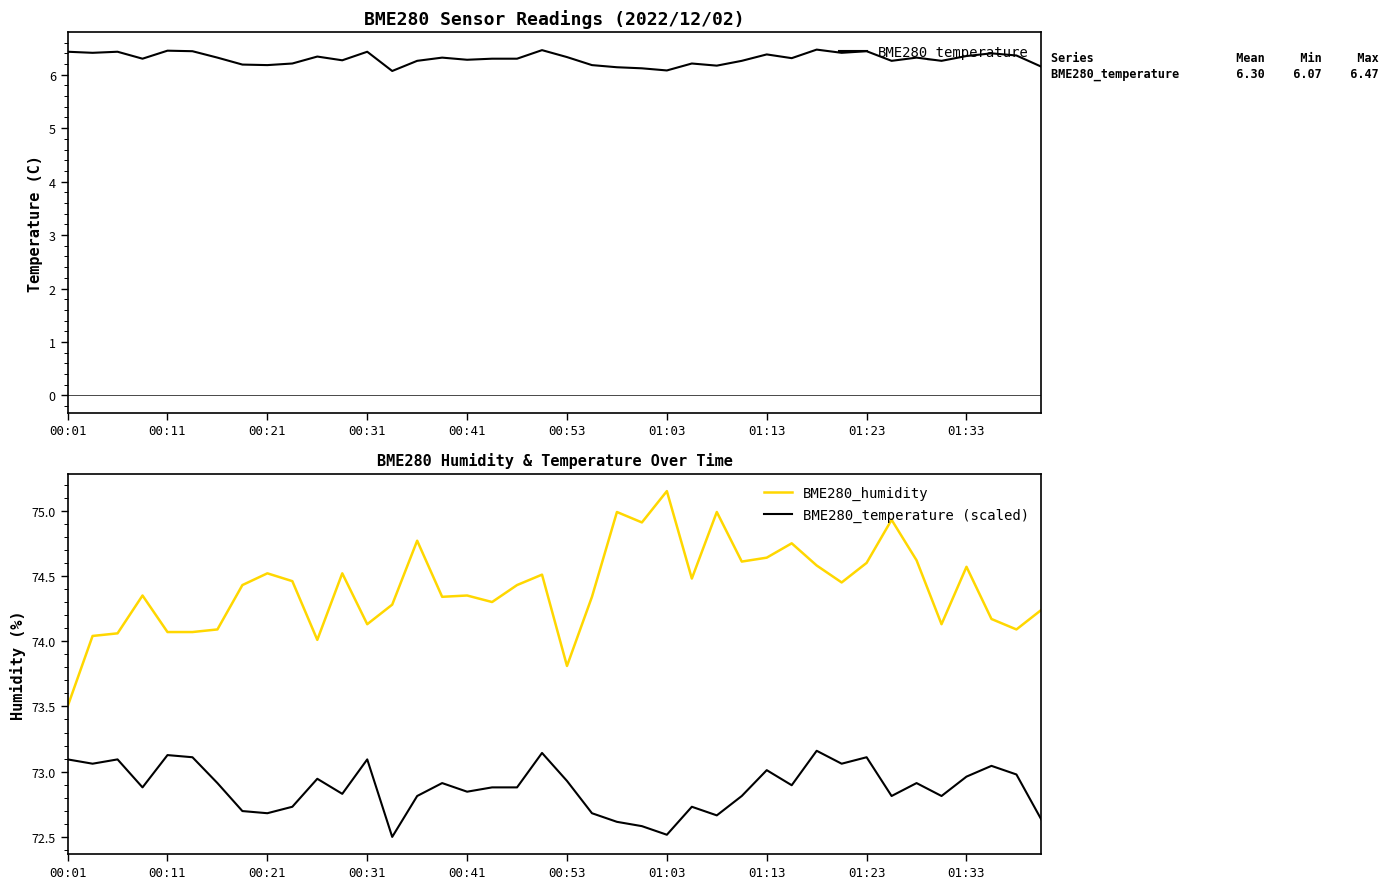

What is the difference between the second highest and minimum values in the BME280_humidity series?

1.5